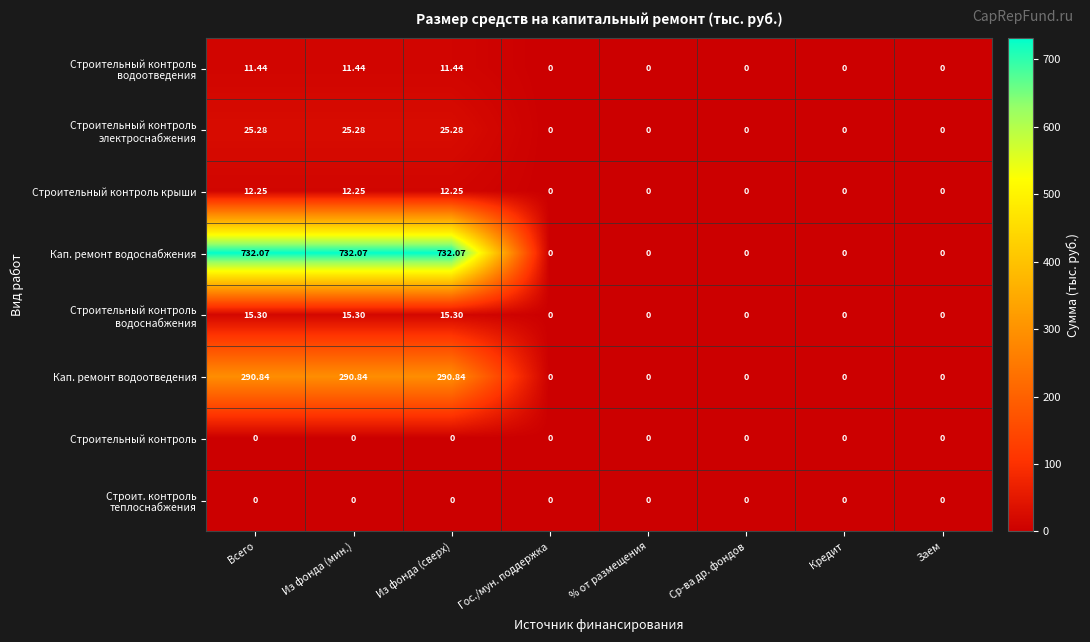

How many series are shown in this chart?

8